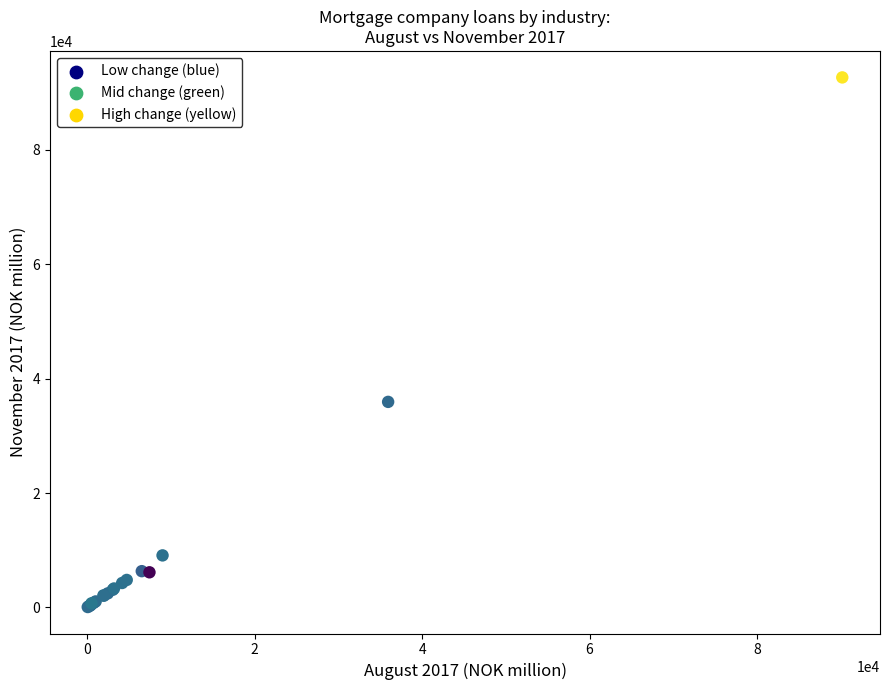

What Y value in the scatter plot is closest to 46356?

35929